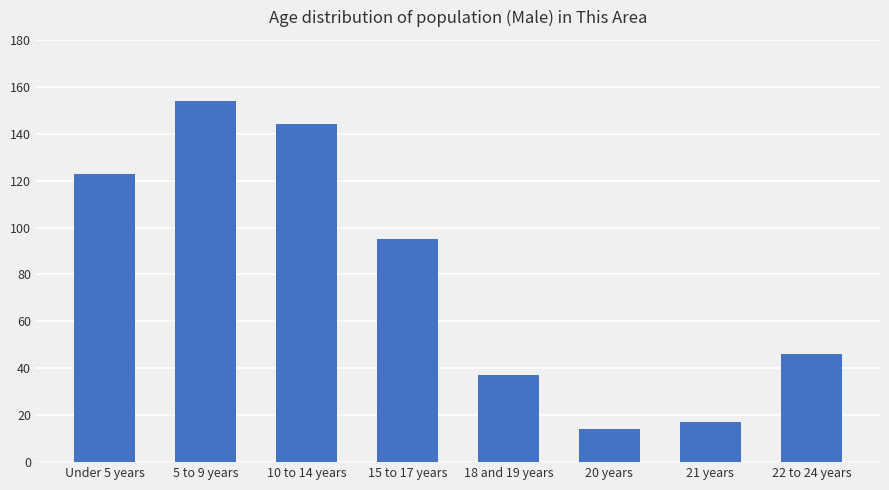

At which label is the value closest to 84?

15 to 17 years